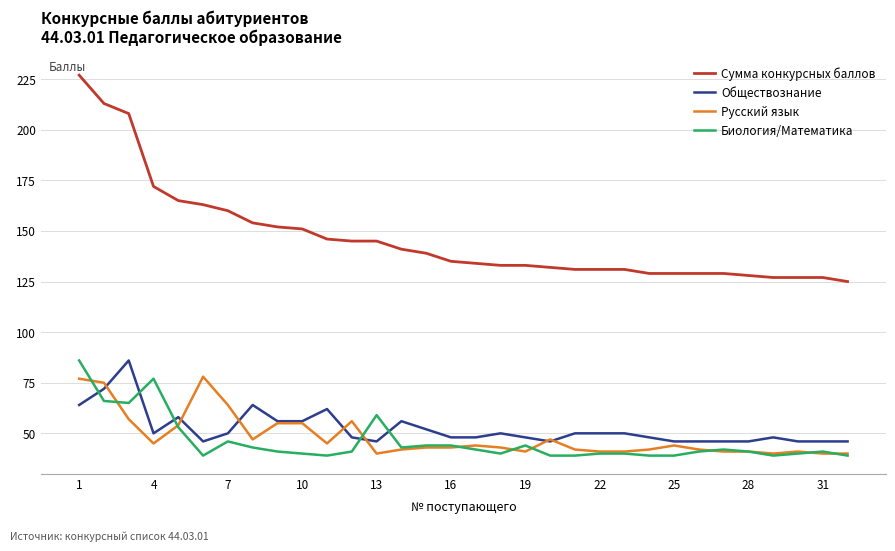

True or false: Биология/Математика and Сумма конкурсных баллов cross at least once.

False